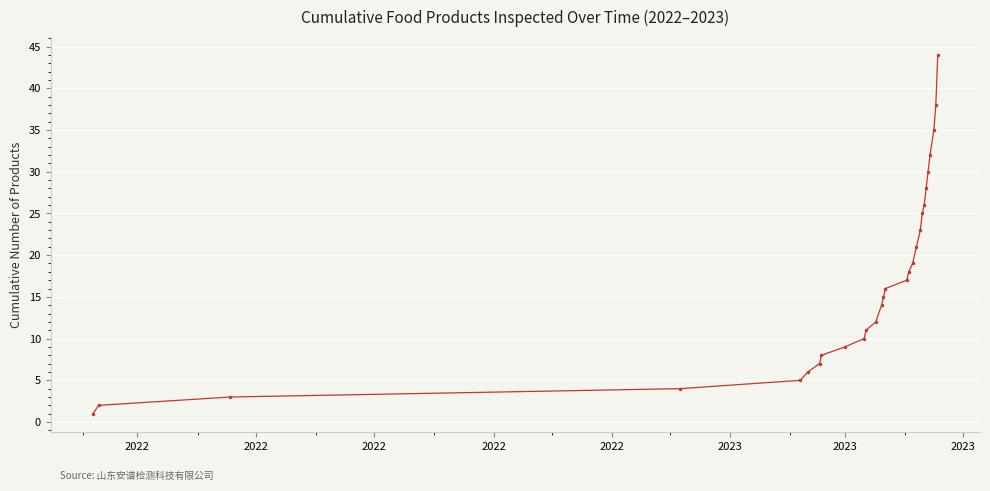

What is the greatest value displayed?

44